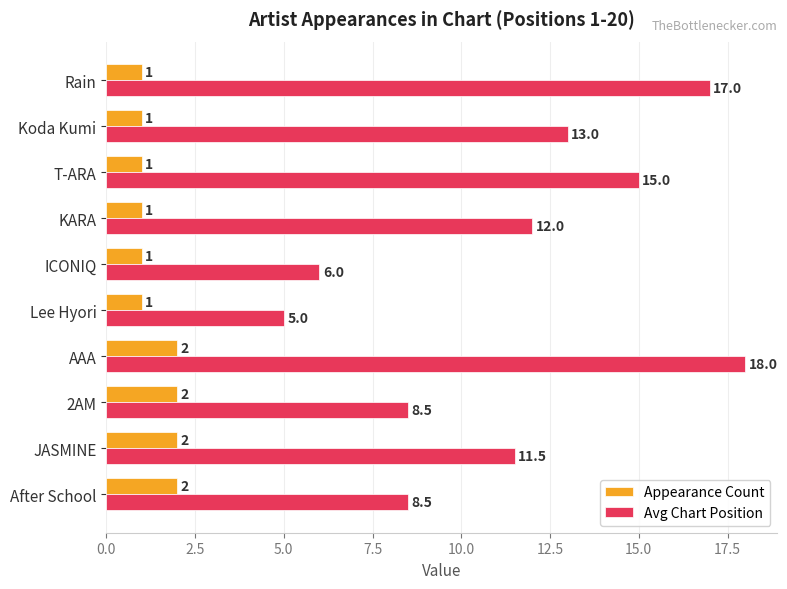

The value of Appearance Count at 2AM is 2.0. True or false?

True